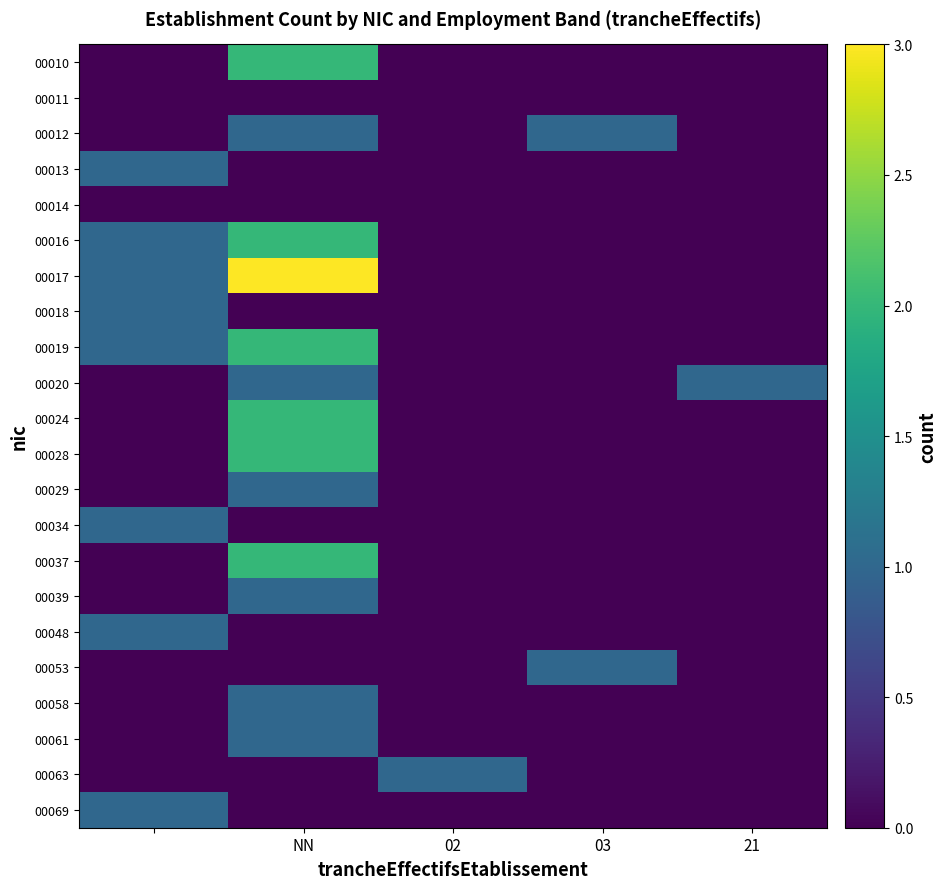

What is the difference between the maximum and second lowest values in the 00024 series?

2